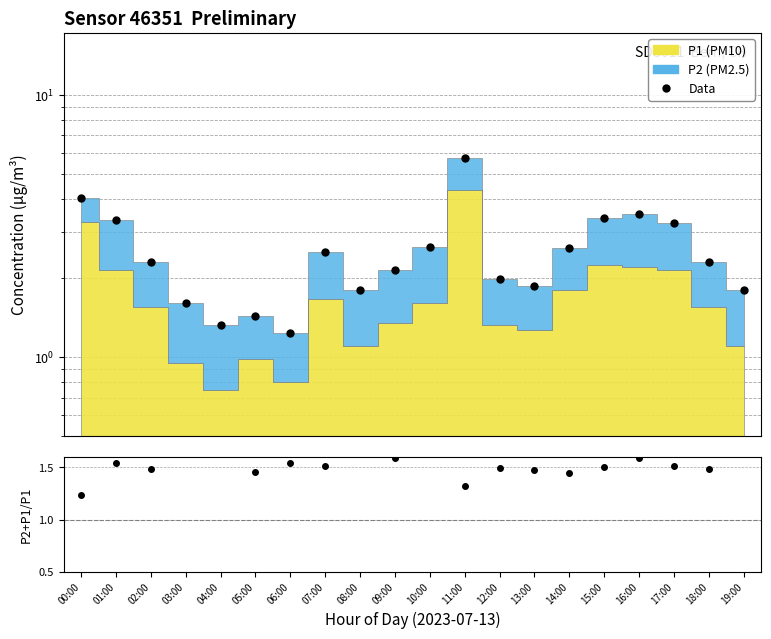

What is the label of the 3rd point from the right?

17:00